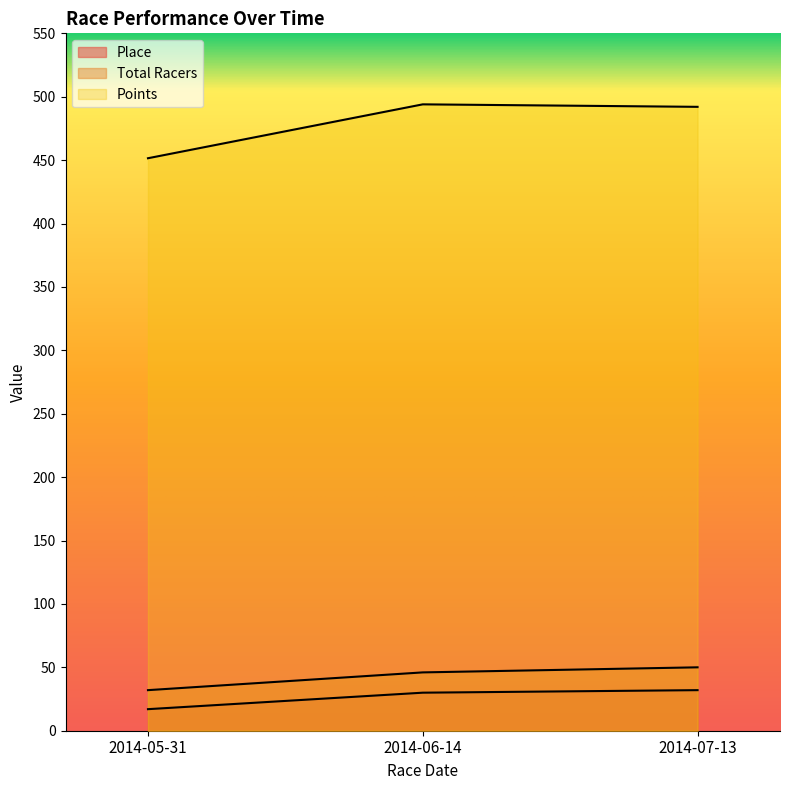

What are all the series names shown in the legend?

Place, Total Racers, Points